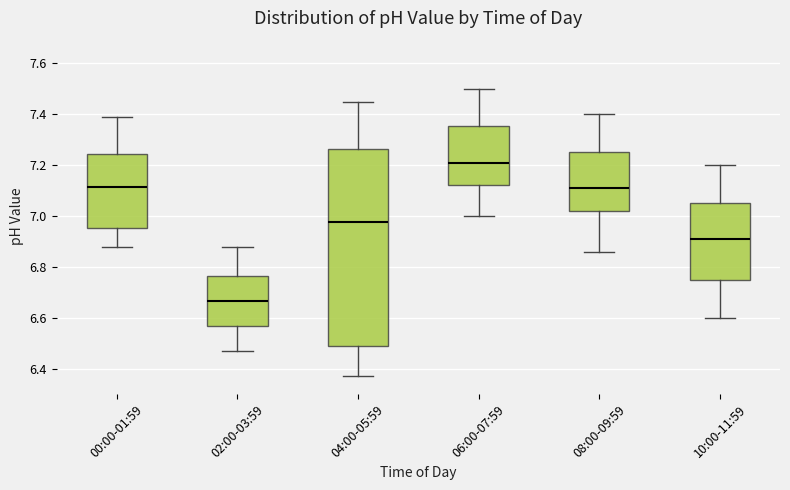

Where does the upper whisker of the box for 10:00-11:59 end on the y-axis? The values are not printed on the chart, so give them approximately, as read against the axis.

7.20